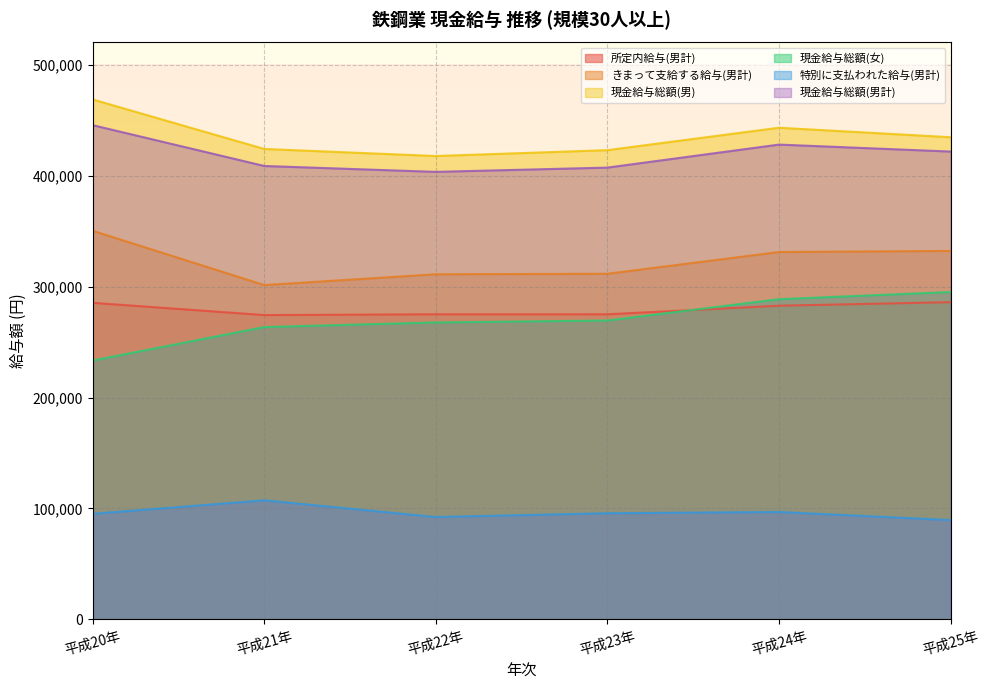

Reading left to right, what are all the values shown in this chart?

所定内給与(男計): 平成20年=285345	平成21年=274299	平成22年=275026	平成23年=275010	平成24年=282759	平成25年=285937
きまって支給する給与(男計): 平成20年=350308	平成21年=301358	平成22年=311103	平成23年=311546	平成24年=331163	平成25年=332141
現金給与総額(男): 平成20年=468651	平成21年=424031	平成22年=417678	平成23年=422966	平成24年=443166	平成25年=434615
現金給与総額(女): 平成20年=233341	平成21年=263512	平成22年=267682	平成23年=269421	平成24年=288631	平成25年=295093
特別に支払われた給与(男計): 平成20年=95187	平成21年=107341	平成22年=92293	平成23年=95701	平成24年=96823	平成25年=89552
現金給与総額(男計): 平成20年=445495	平成21年=408699	平成22年=403396	平成23年=407247	平成24年=427986	平成25年=421693